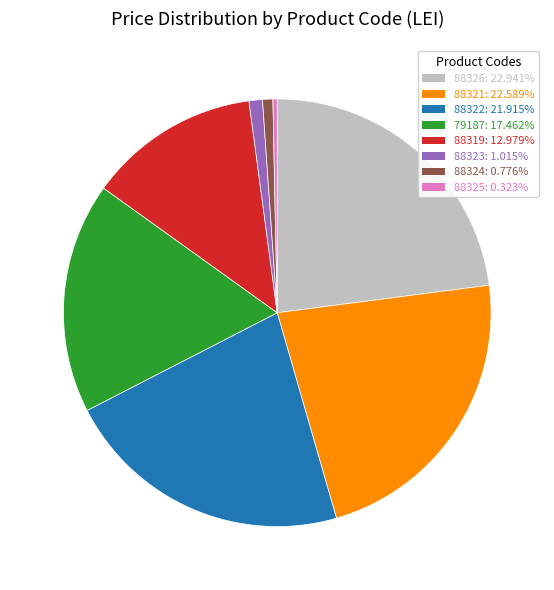

How many segments does this pie chart have?

8